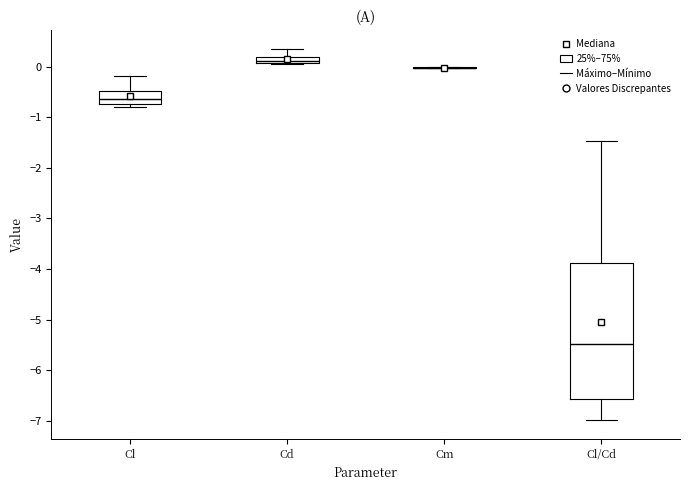

Comparing the boxes themselves (not the whiskers), which one is the tallest?

Cl/Cd